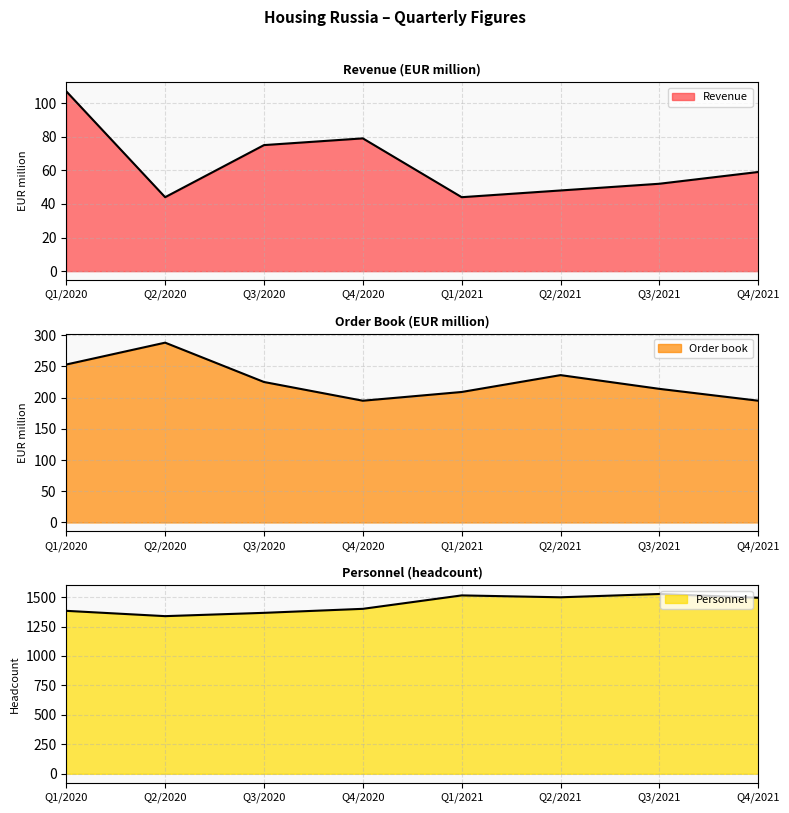

What is the sum of all Order book values?

1815